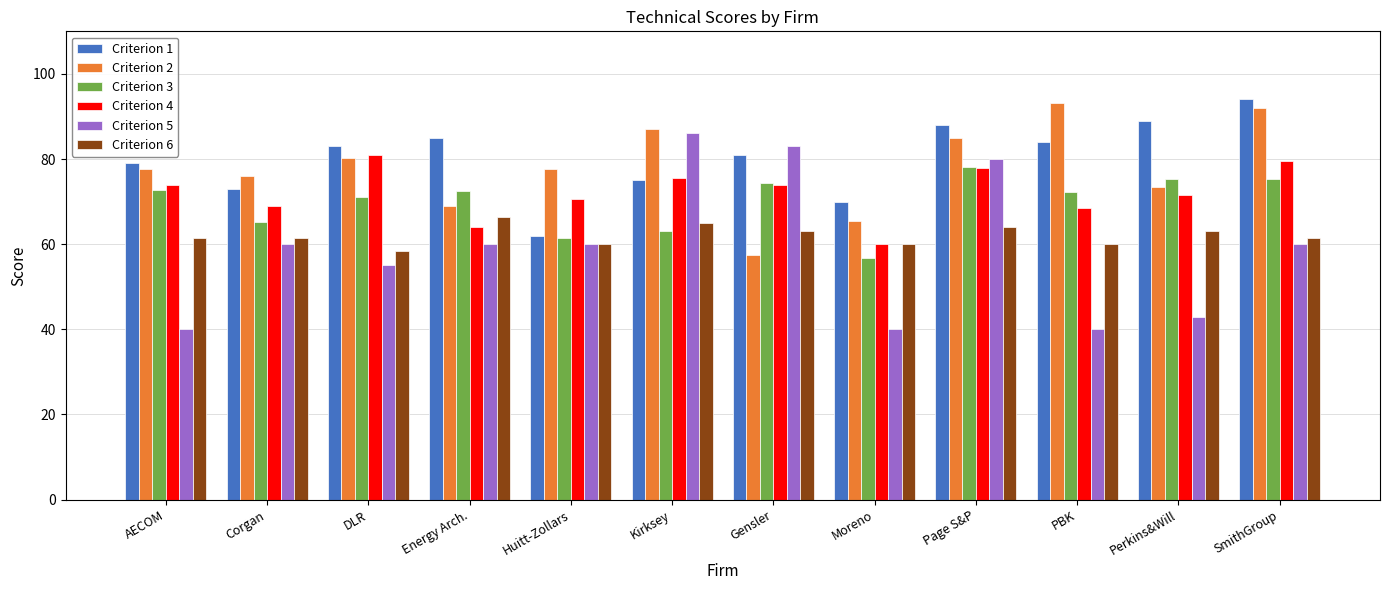

What is the total value across all series at Perkins&Will?

415.2